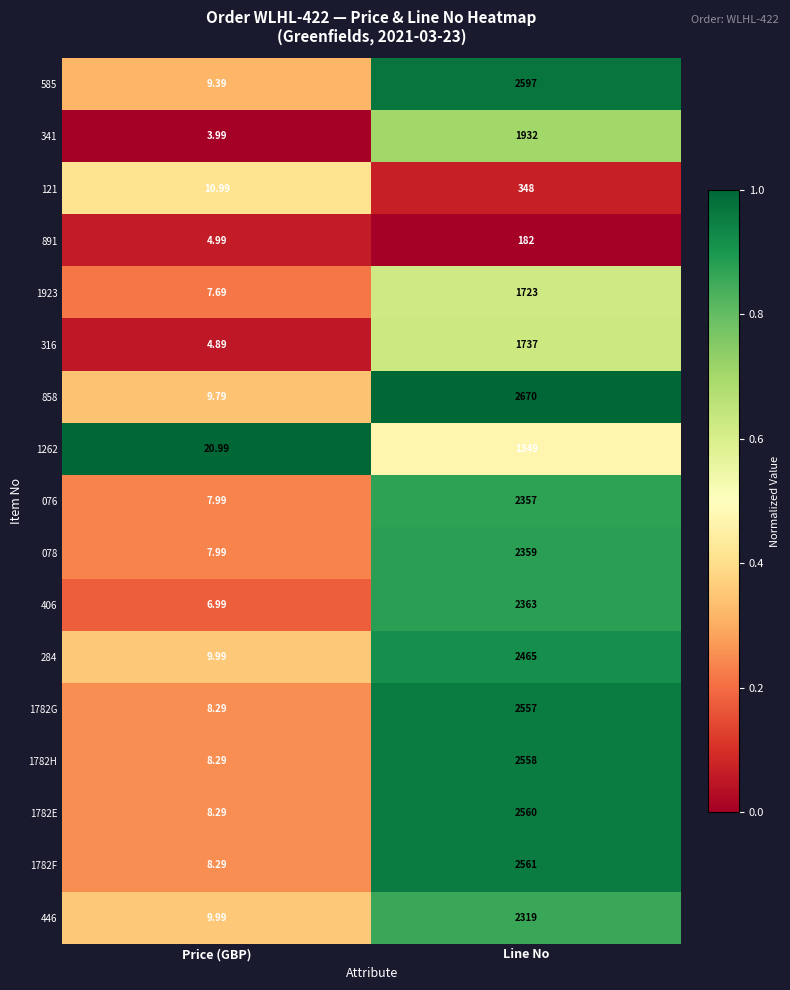

Rank the categories by 078 value from highest to lowest.

Line No, Price (GBP)